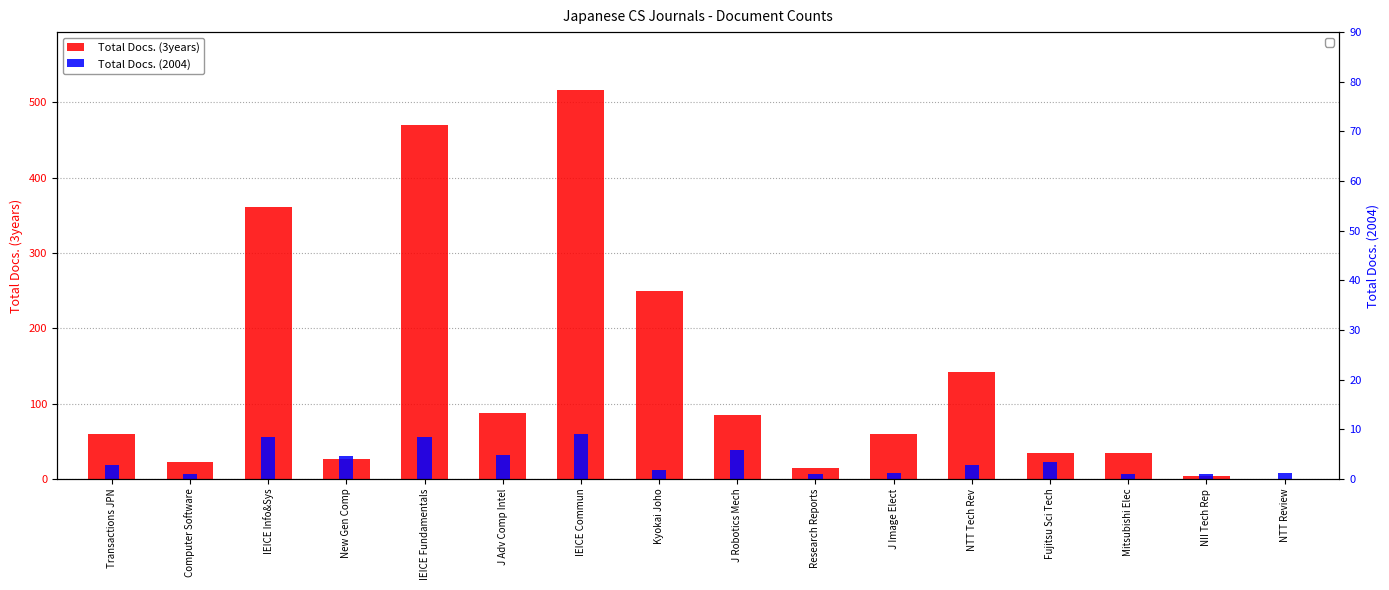

What is the maximum value for Total Docs. (2004)?

60